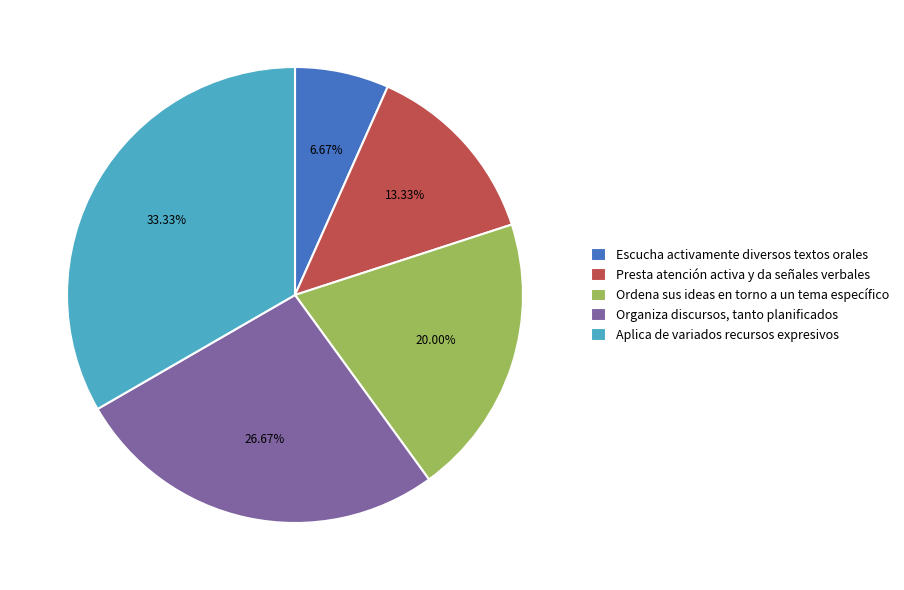

Combined, do Escucha activamente diversos textos orales and Presta atención activa y da señales verbales account for over 50%?

No